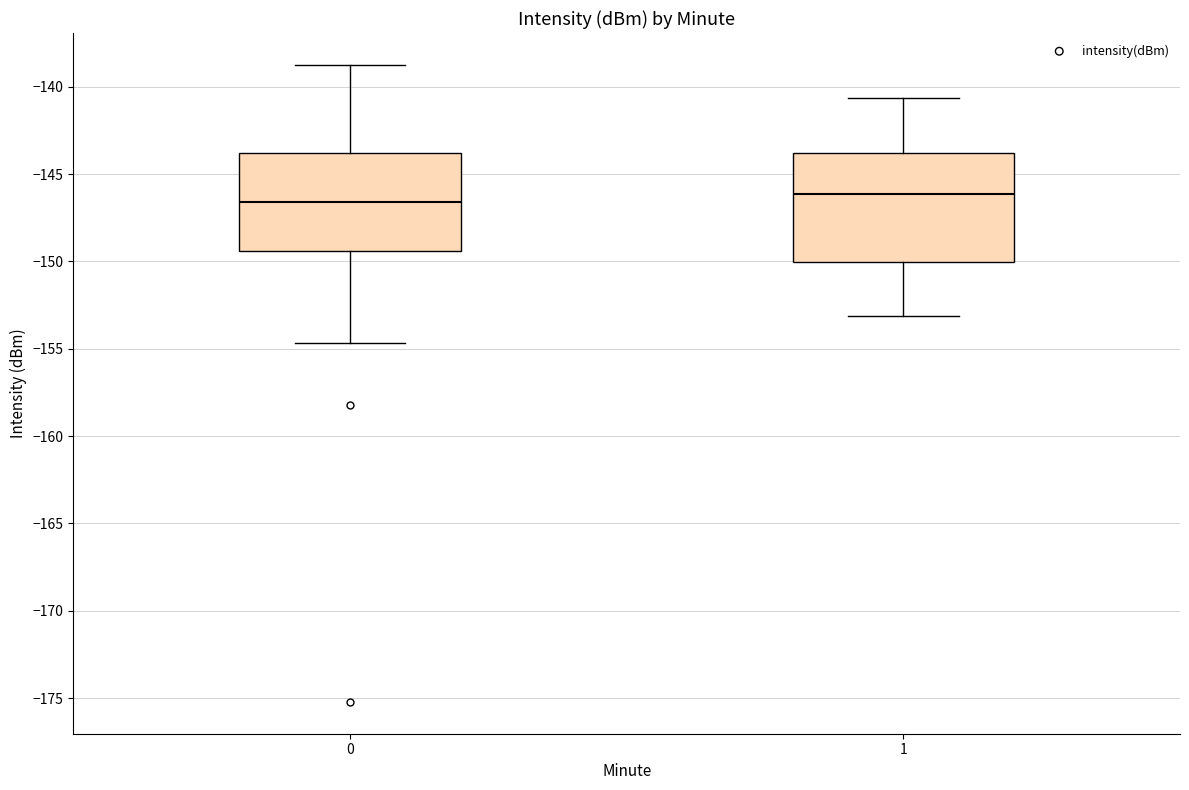

Reading left to right, transcribe this box plot: for each box, give where its median line is, the range the box spans, and where its two whiskers end, as read against the y-axis. The values are not printed on the chart, so give them approximately, as read against the axis.

0: median -146.5, box -149.5 to -144.0, whiskers -154.5 to -138.5
1: median -146.0, box -150.0 to -144.0, whiskers -153.0 to -140.5